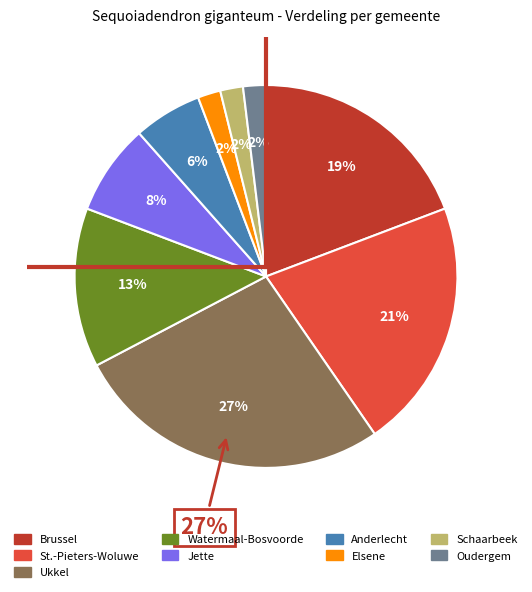

What is the change in value from Jette to Anderlecht?

-1